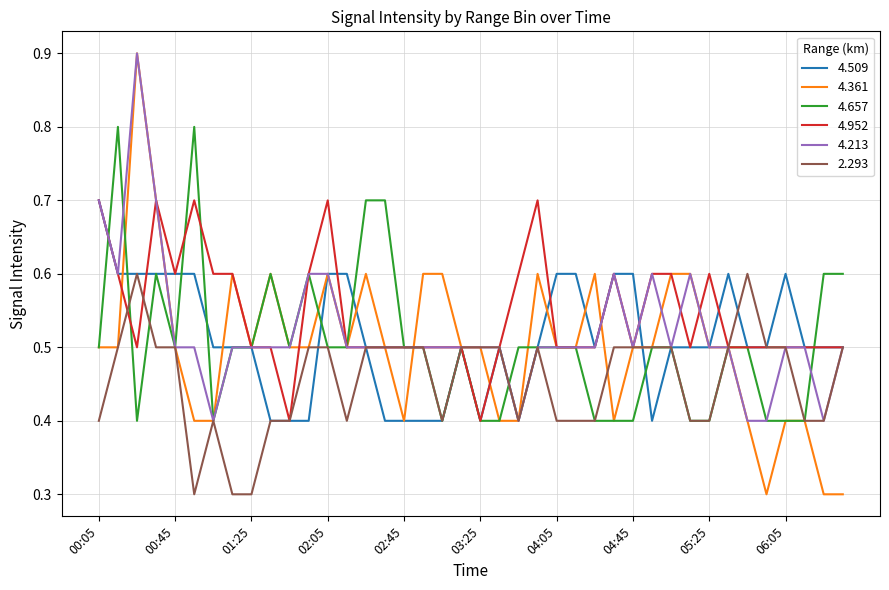

Which series has the widest spread of values?

4.361